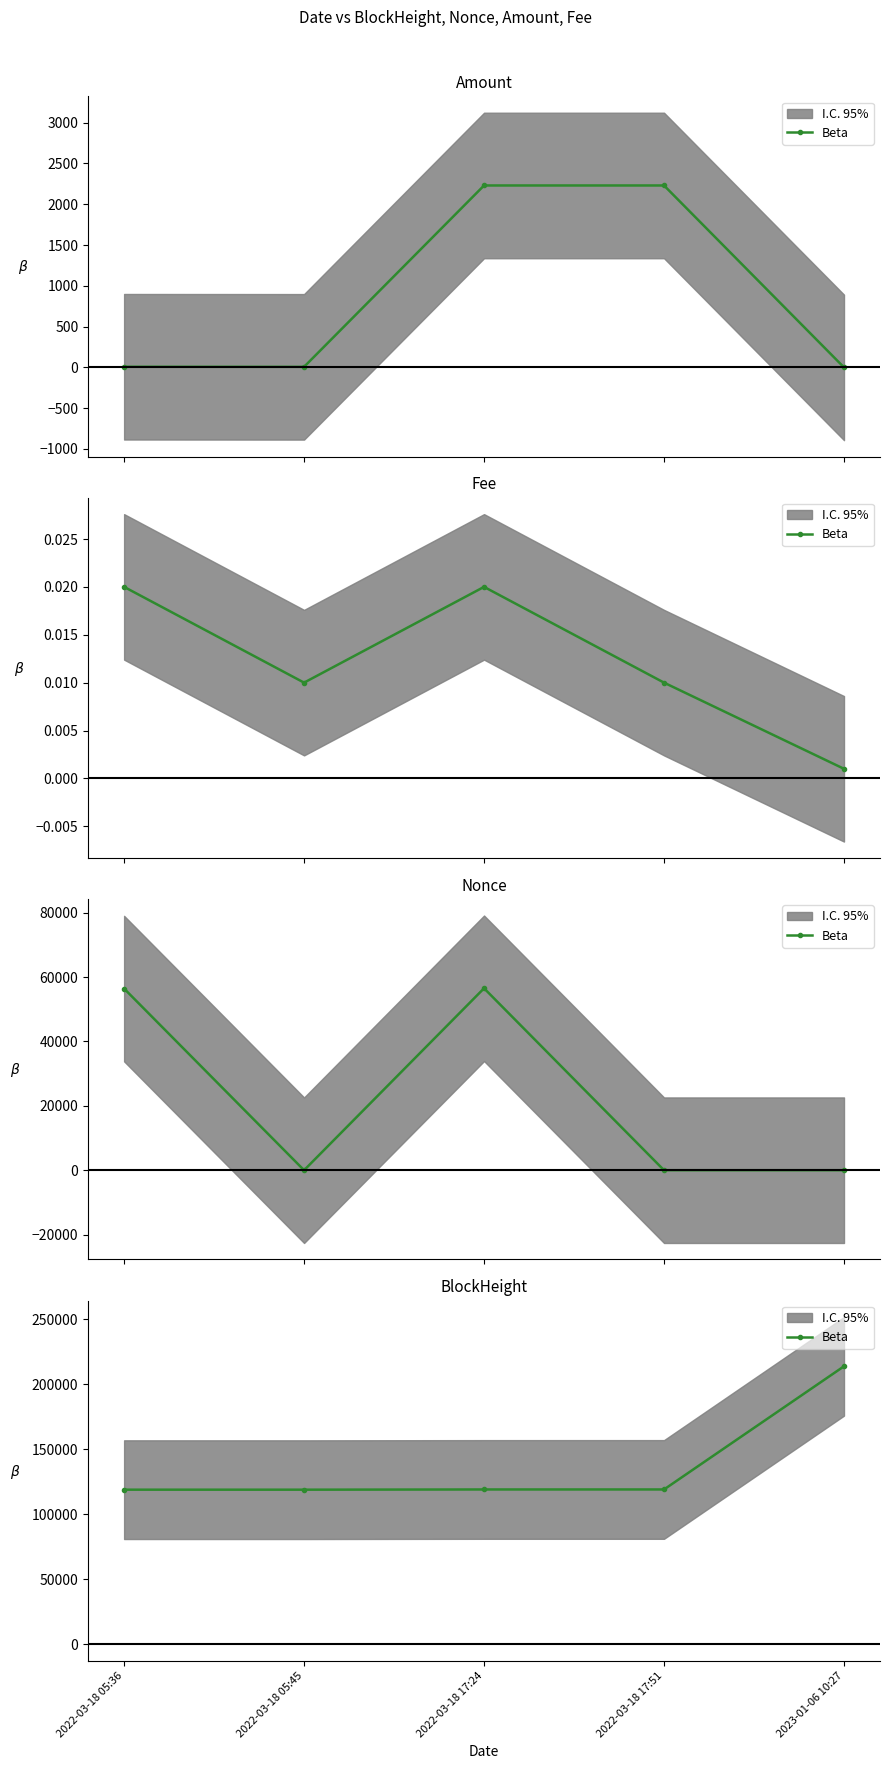

At which category does the chart reach its peak across all series?

2023-01-06 10:27